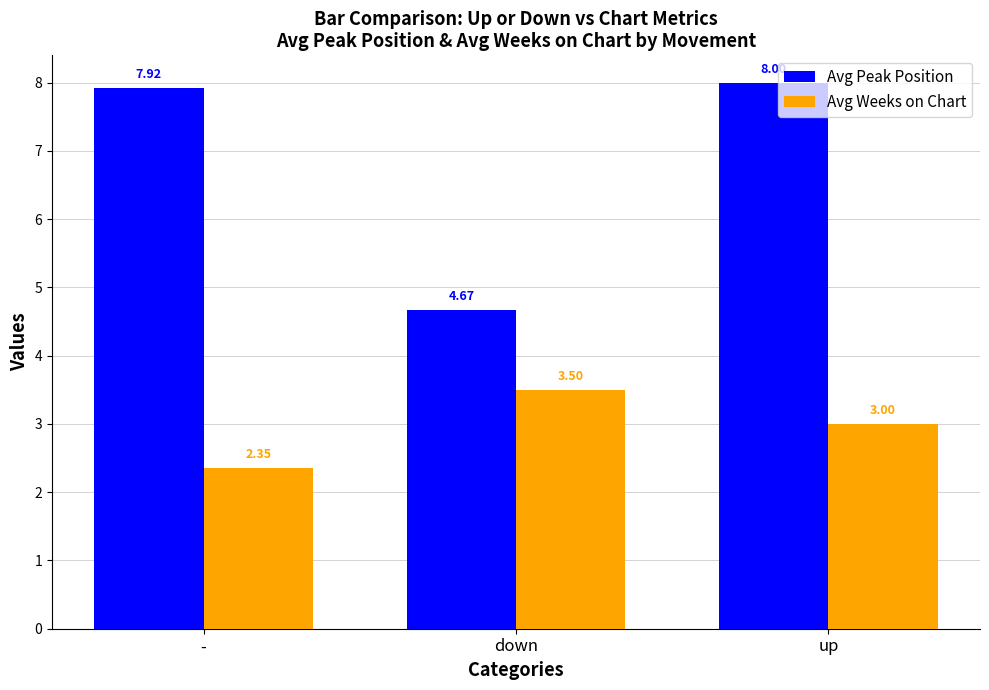

The Avg Weeks on Chart series shows 5.7 at down. True or false?

False